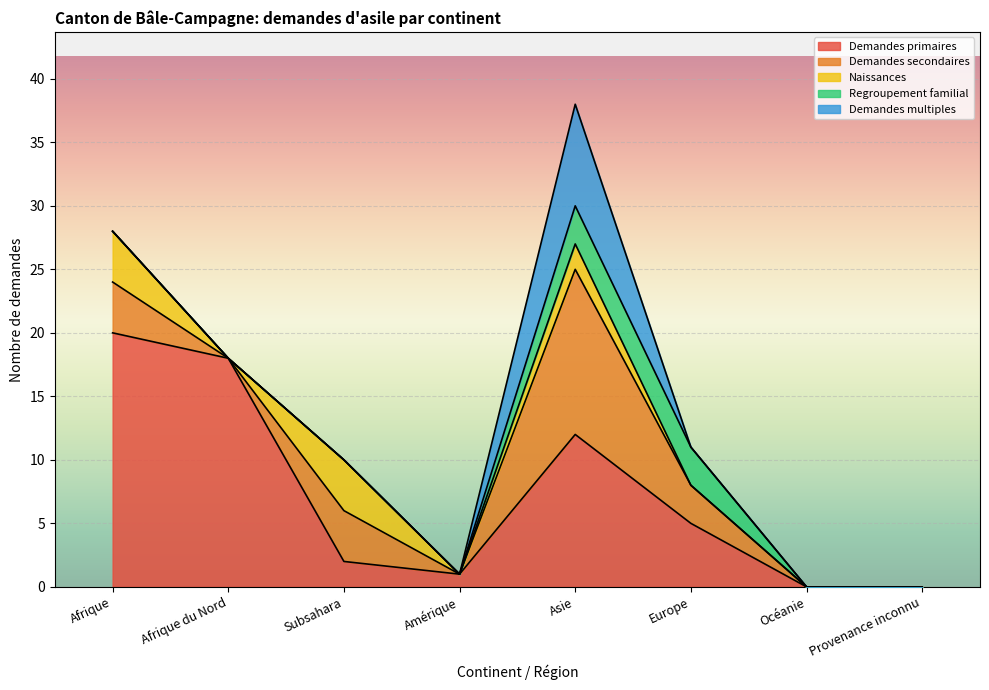

What is the average value of the Demandes primaires series?

7